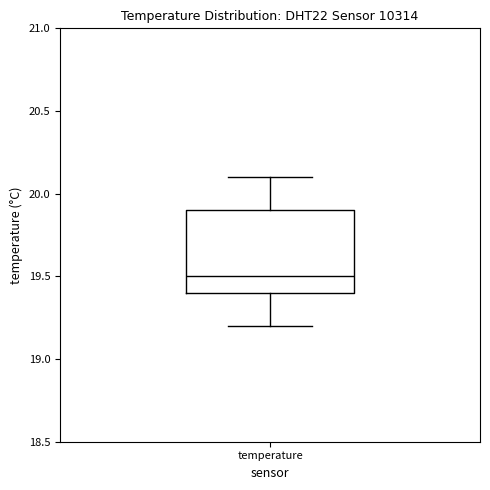

Where is the upper edge of the box for temperature on the y-axis? The values are not printed on the chart, so give them approximately, as read against the axis.

19.9